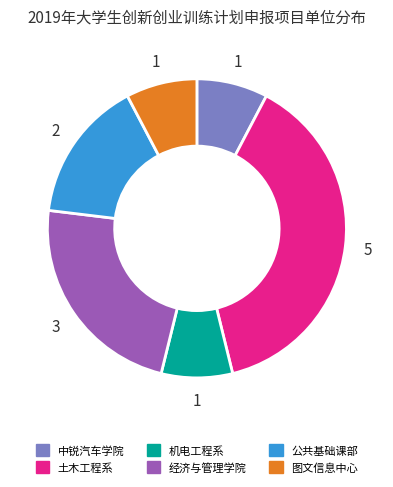

Which slice is the largest?

土木工程系